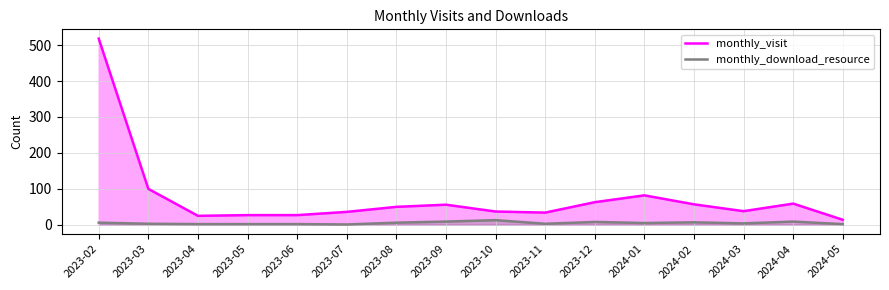

What is the label of the 5th point from the right?

2024-01